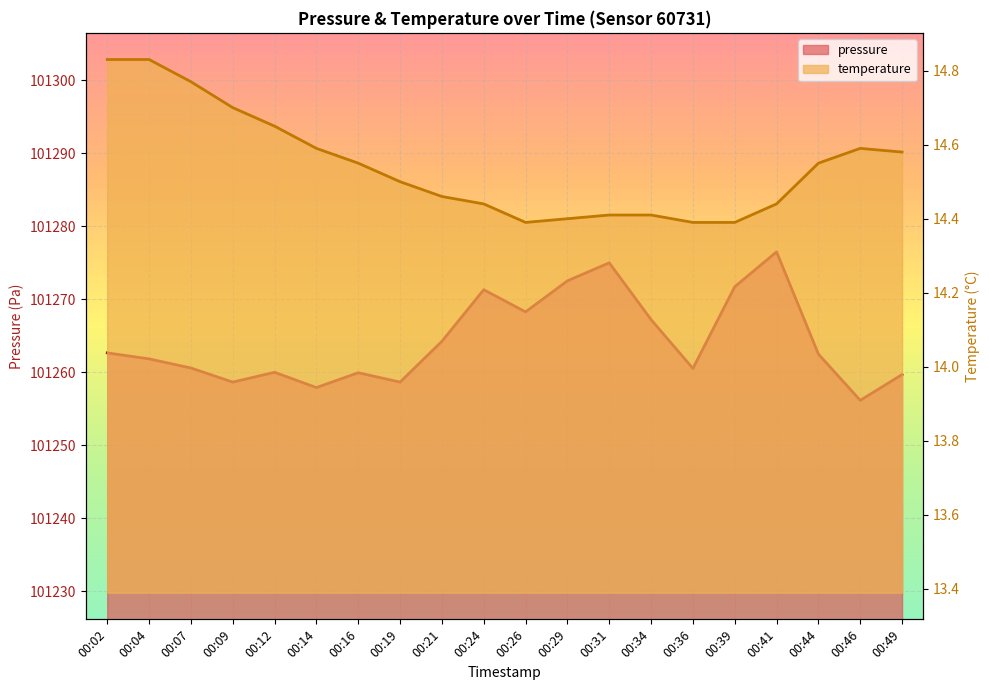

At how many categories does at least one series exceed 35683?

20